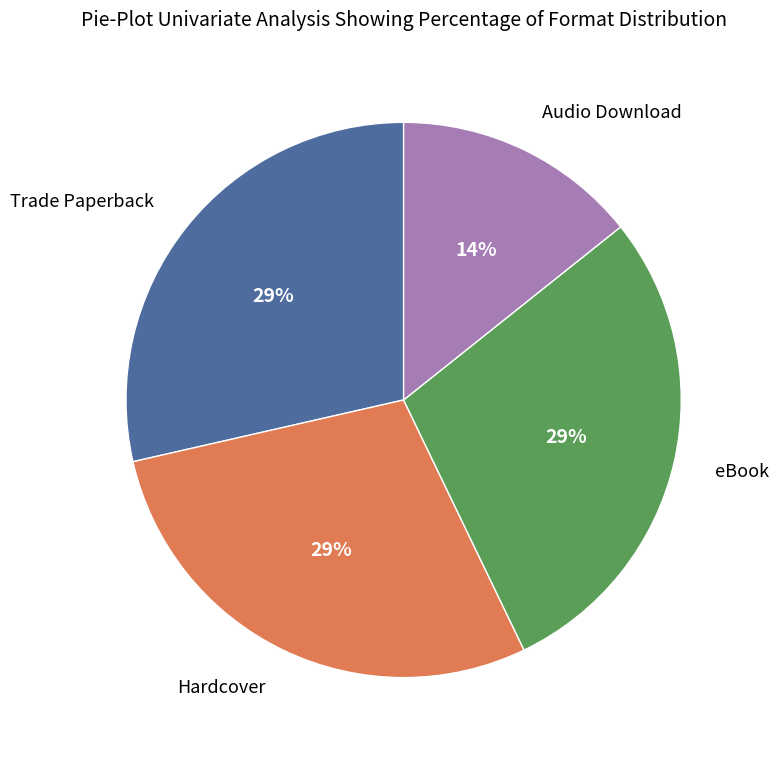

Does any single category account for the majority?

No